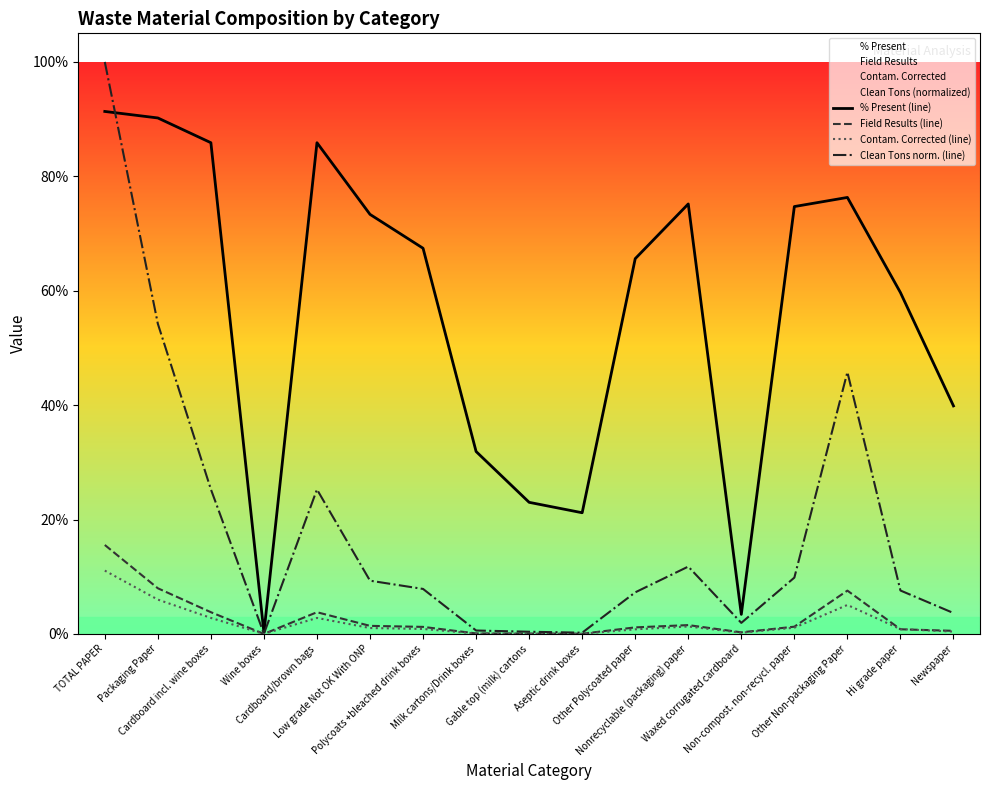

At which label does Field Results (line) reach its peak?

TOTAL PAPER